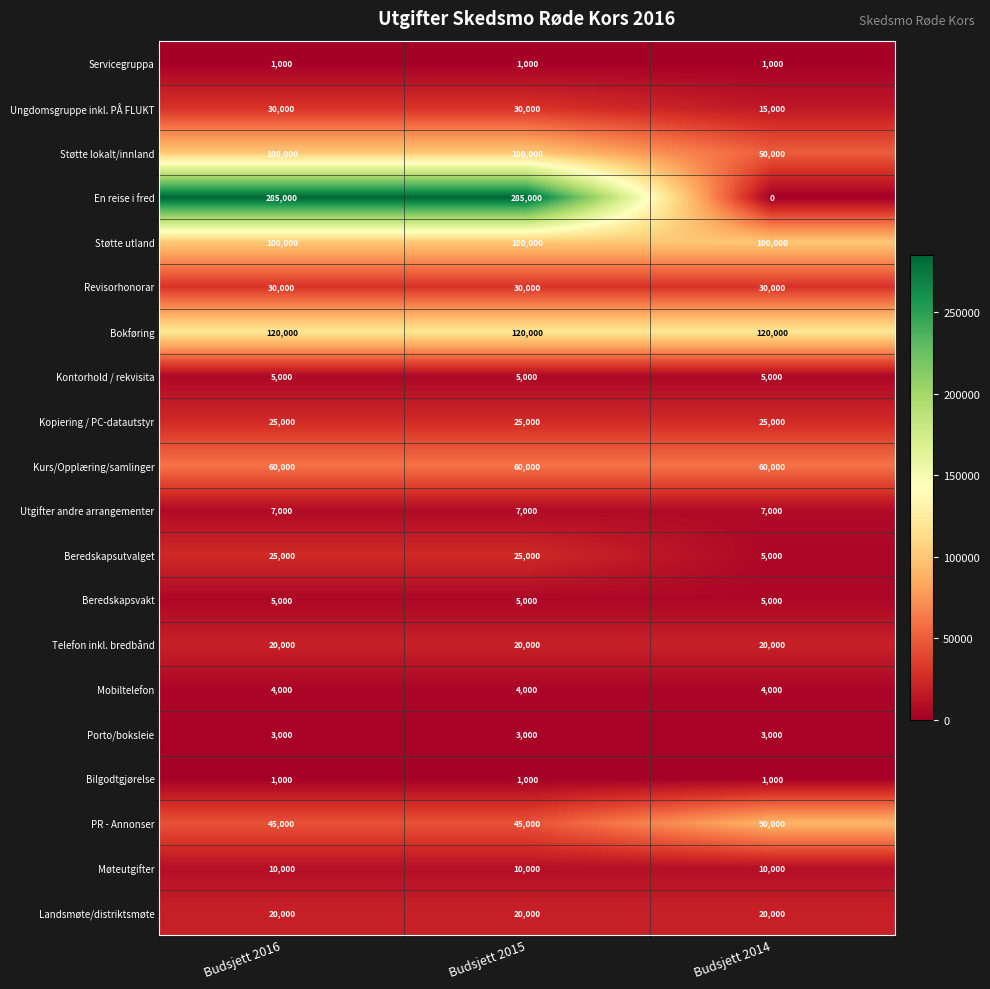

What is the total value across all series at Budsjett 2014?

571000